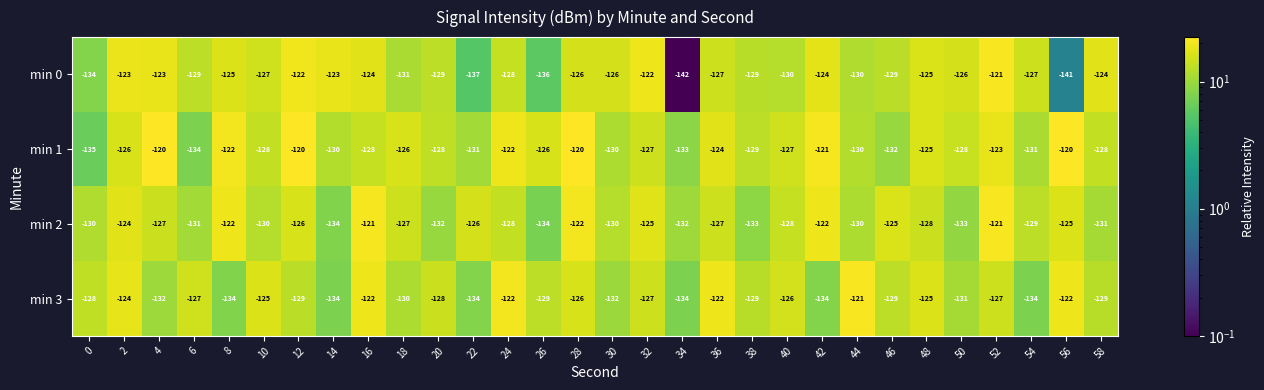

At how many categories does at least one series exceed -134?

30